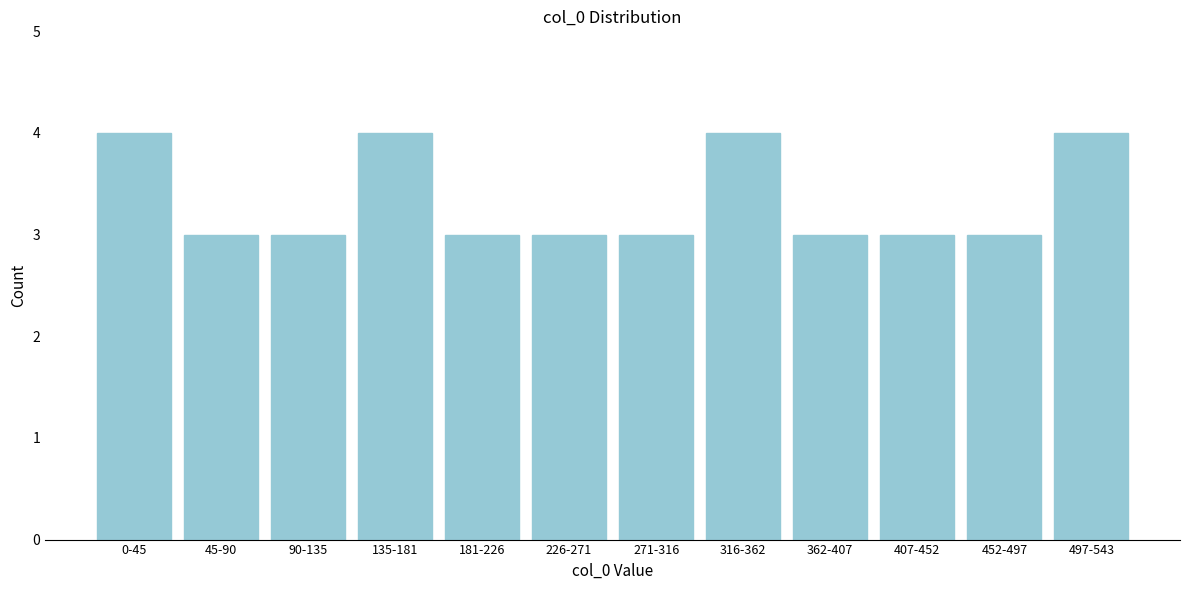

Reading right to left, list all the values displayed in this chart.

497-543=4	452-497=3	407-452=3	362-407=3	316-362=4	271-316=3	226-271=3	181-226=3	135-181=4	90-135=3	45-90=3	0-45=4